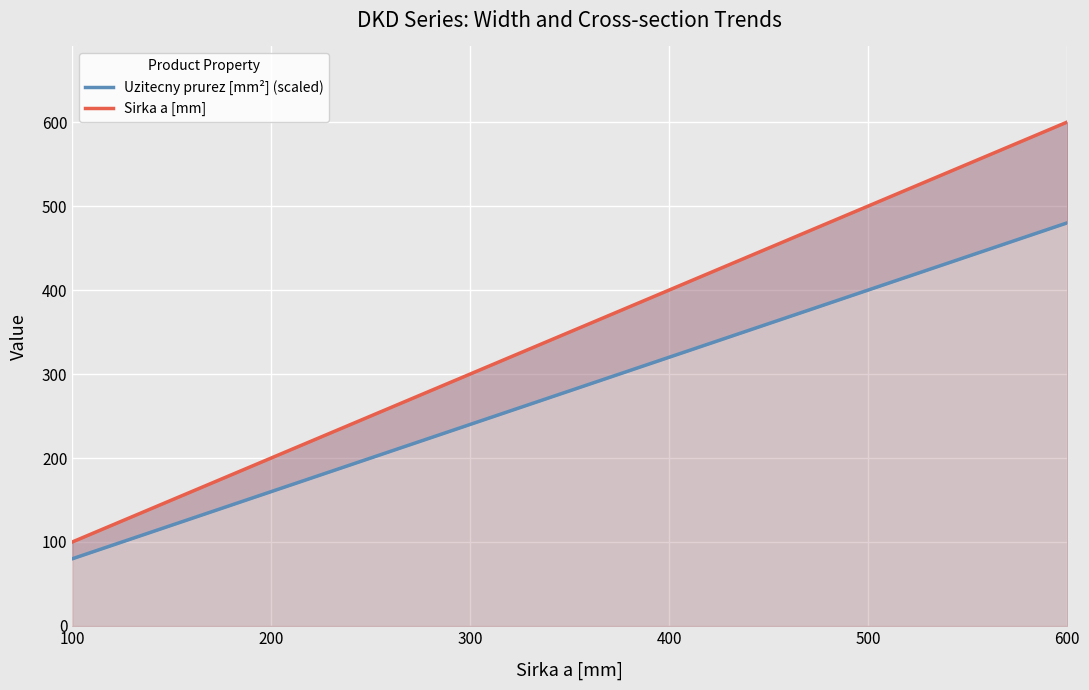

What is the difference between the maximum and minimum values in the Uzitecny prurez [mm²] (scaled) series?

400